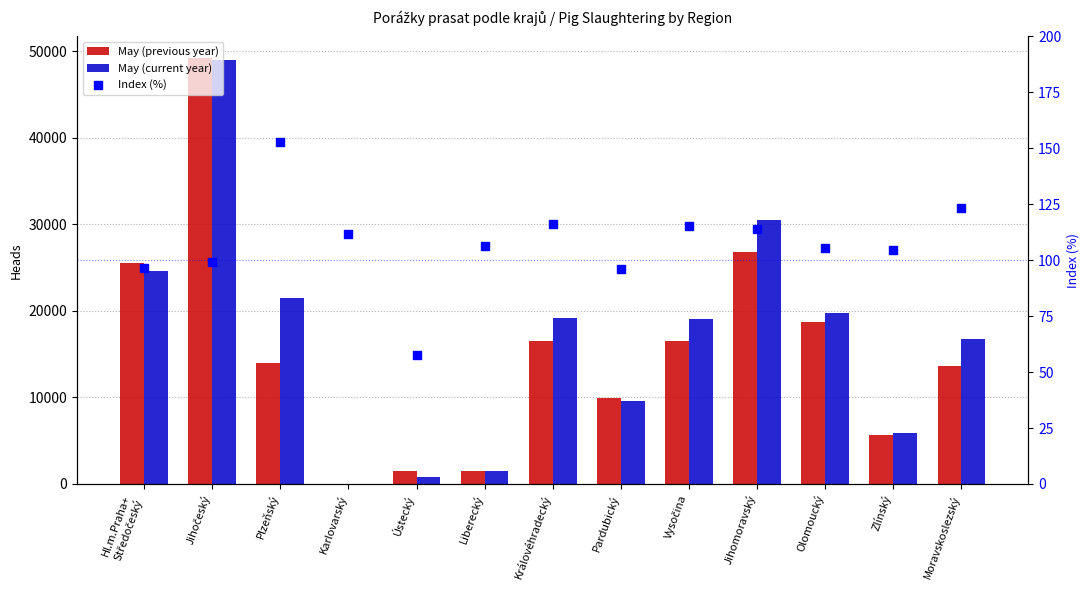

What is the total value across all series at Zlínský?

11714.5